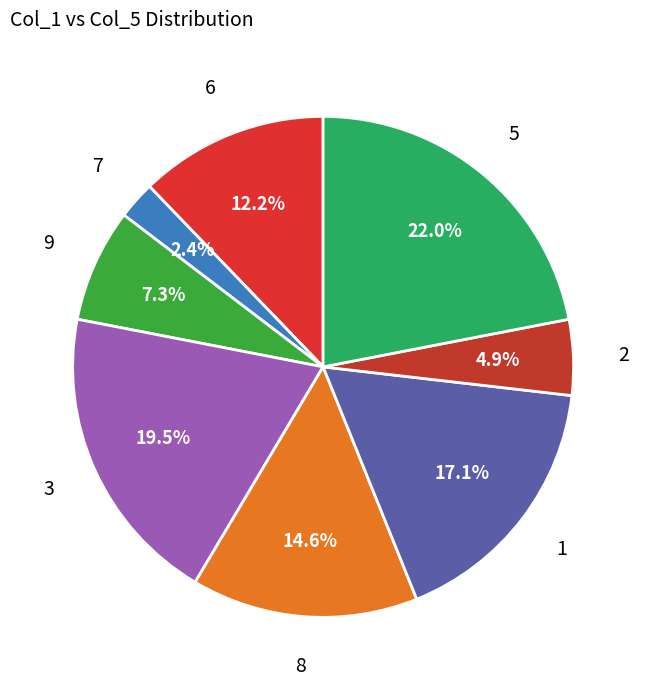

How many segments does this pie chart have?

8